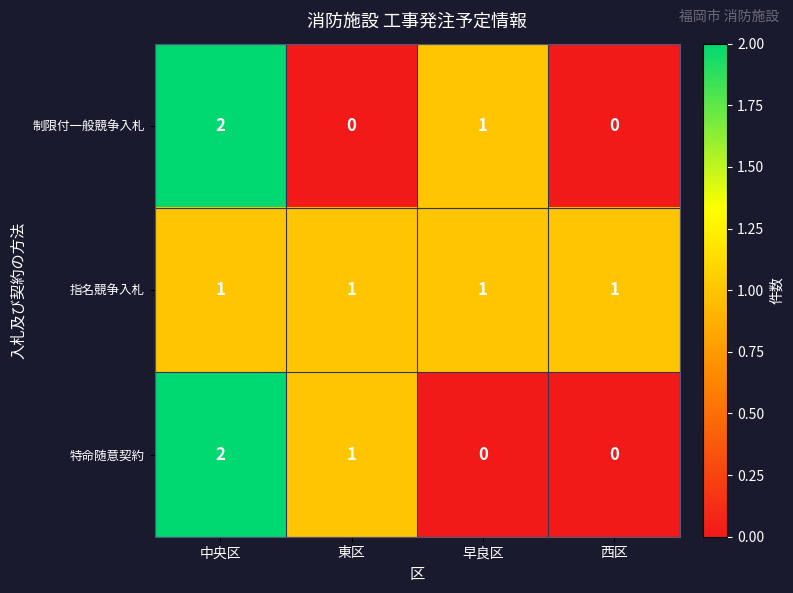

Is it true that 制限付一般競争入札 equals 1 at 東区?

False